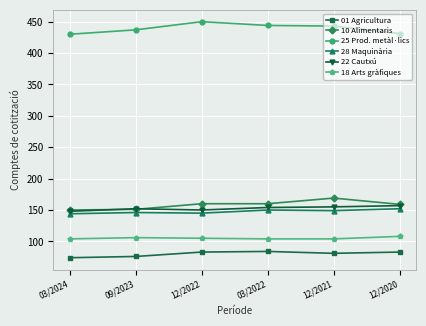

What is the approximate value of 01 Agricultura at 12/2020, to the nearest 10?

80